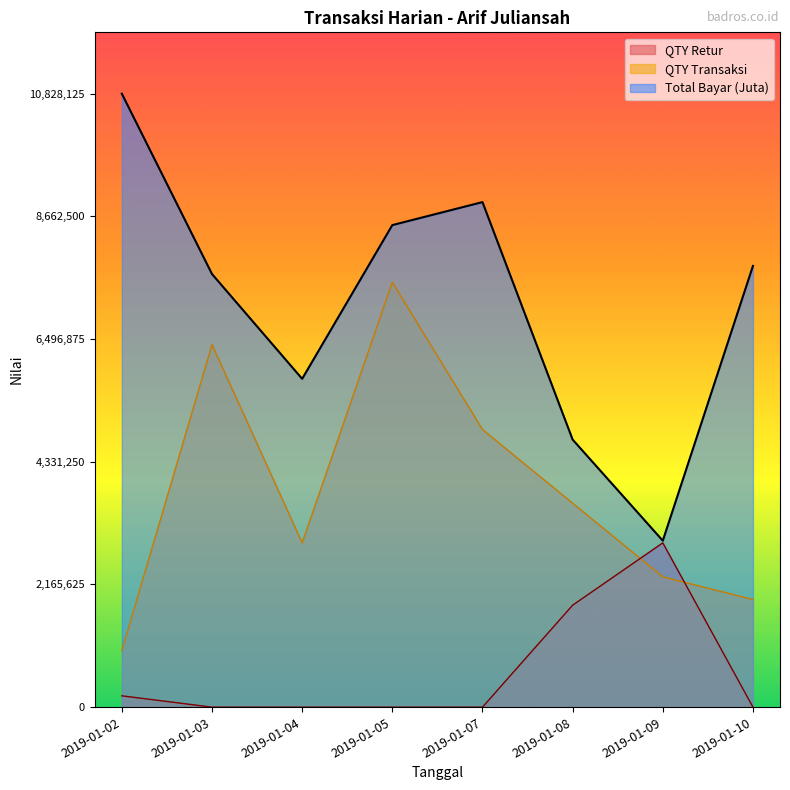

Rank the categories by Total Bayar (Juta) value from lowest to highest.

2019-01-09, 2019-01-08, 2019-01-04, 2019-01-03, 2019-01-10, 2019-01-05, 2019-01-07, 2019-01-02